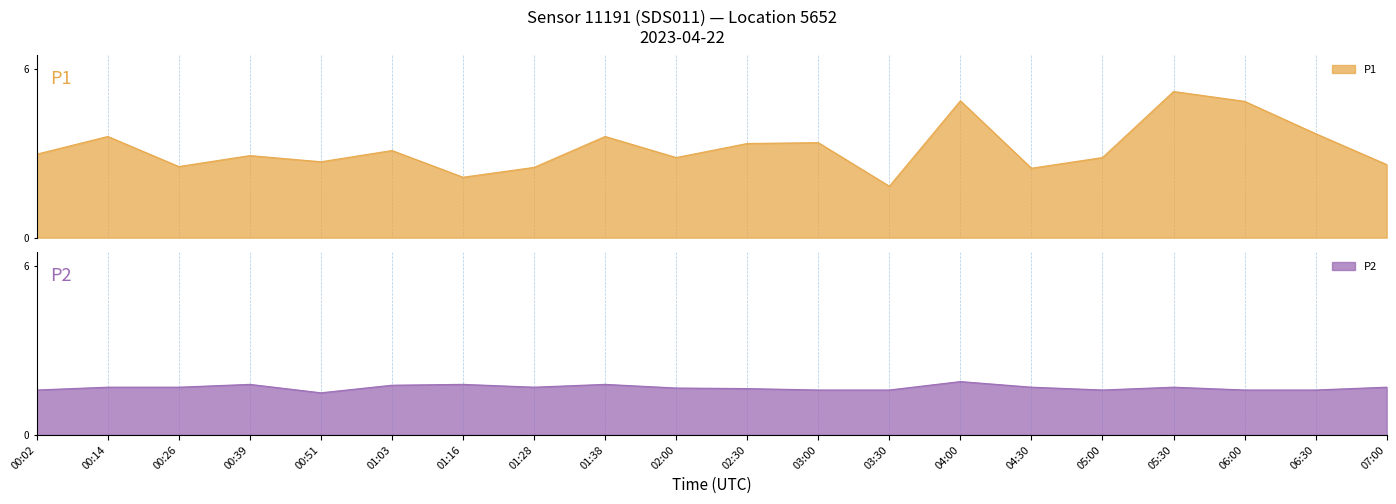

How many interior local valleys does the P1 series have?

6